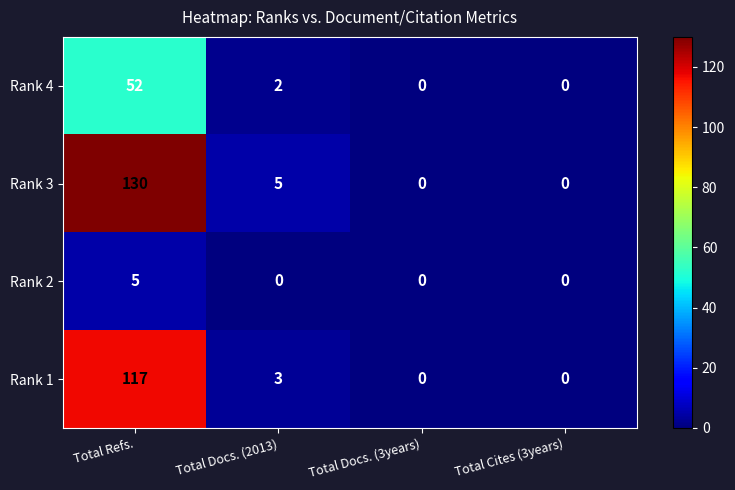

At how many categories does at least one series exceed 14?

1